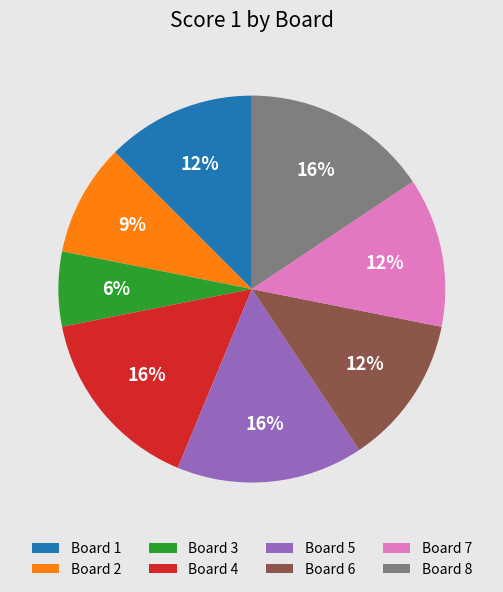

The Board 7 slice represents 18% of the pie. True or false?

False